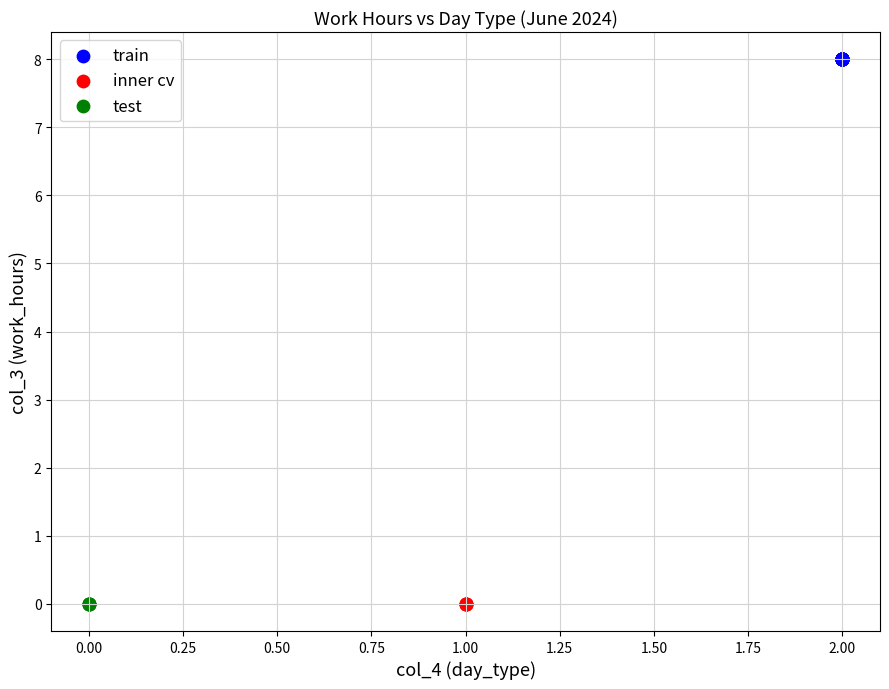

Which series reaches the maximum Y coordinate?

train